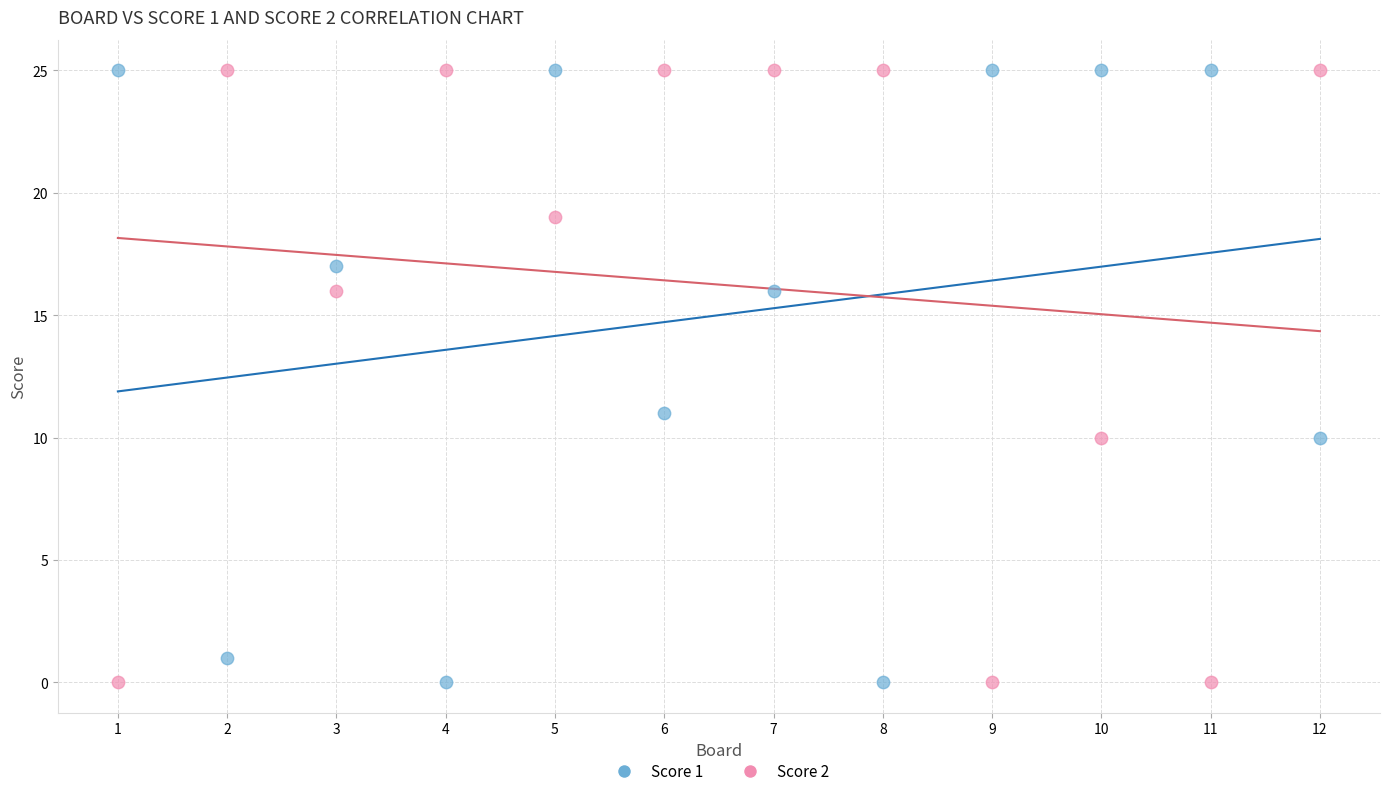

What is the X range (max minus min) for the scatter plot?

11